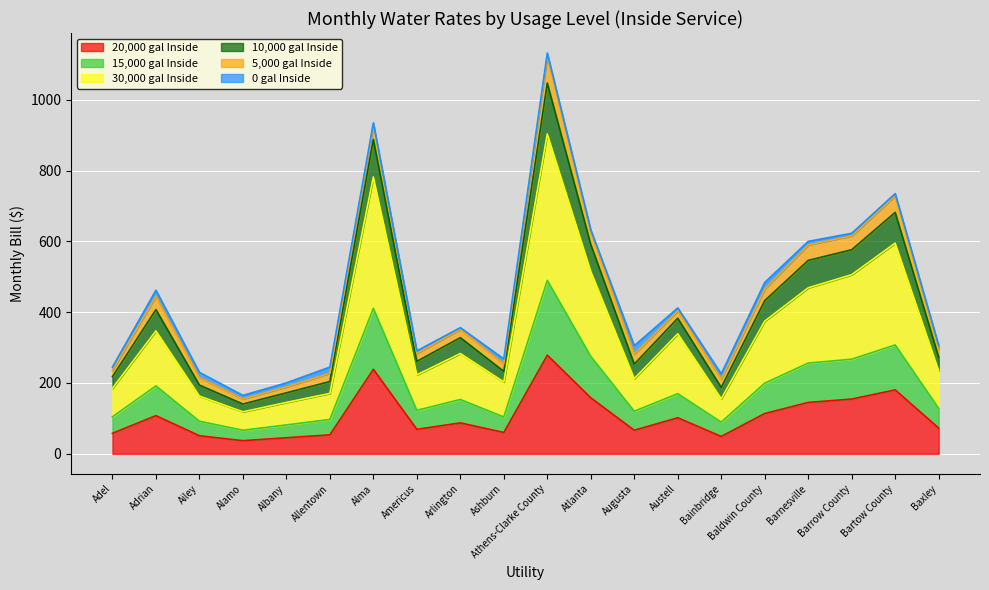

At which category is the sum across all series the highest?

Athens-Clarke County